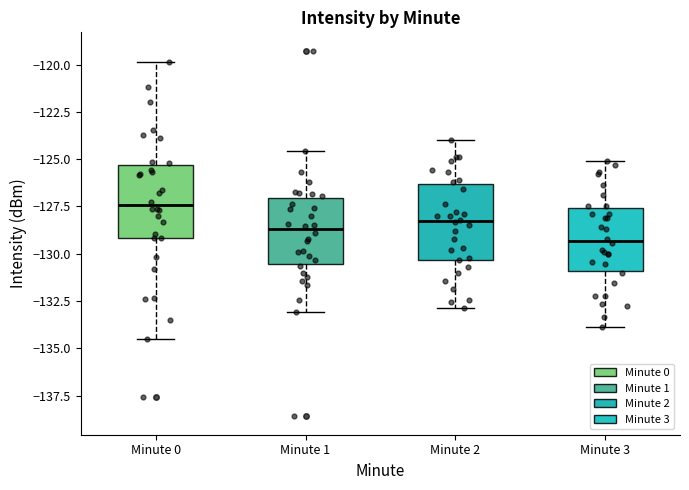

Where does the median line of the box for Minute 1 sit on the y-axis? The values are not printed on the chart, so give them approximately, as read against the axis.

-128.5